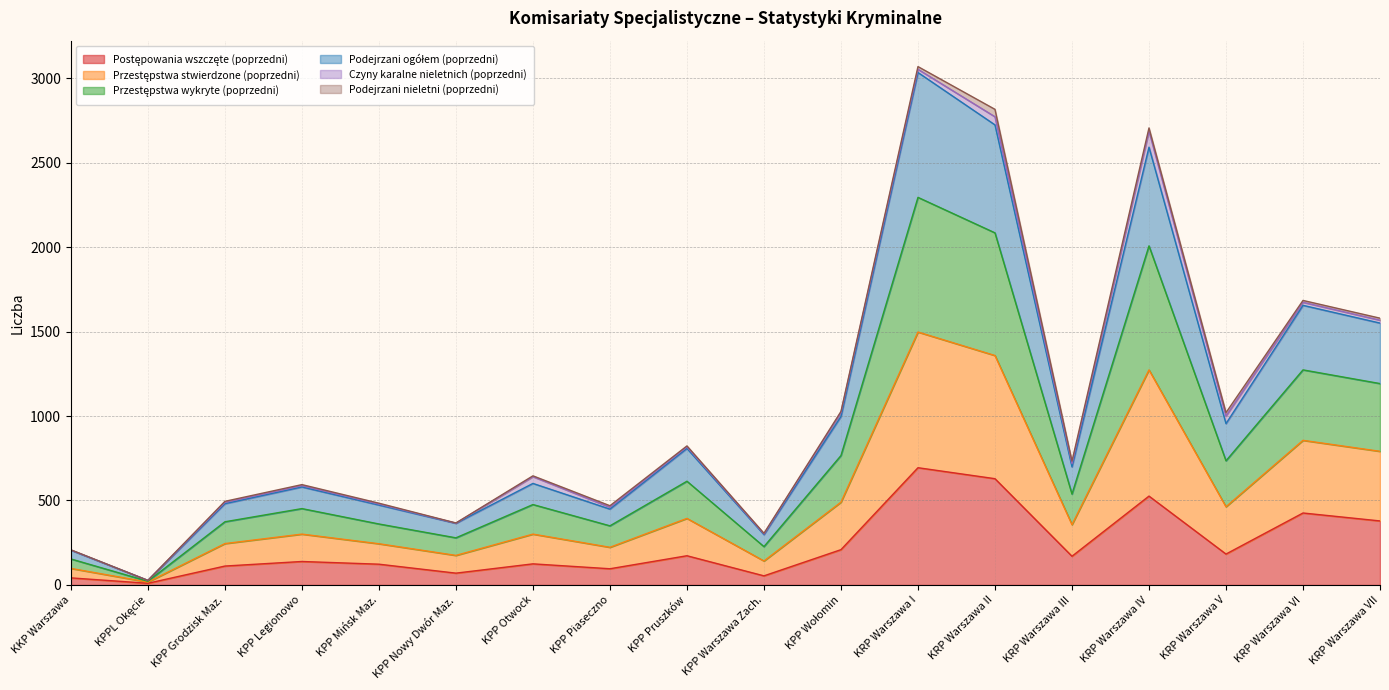

Does the chart have visible grid lines?

Yes